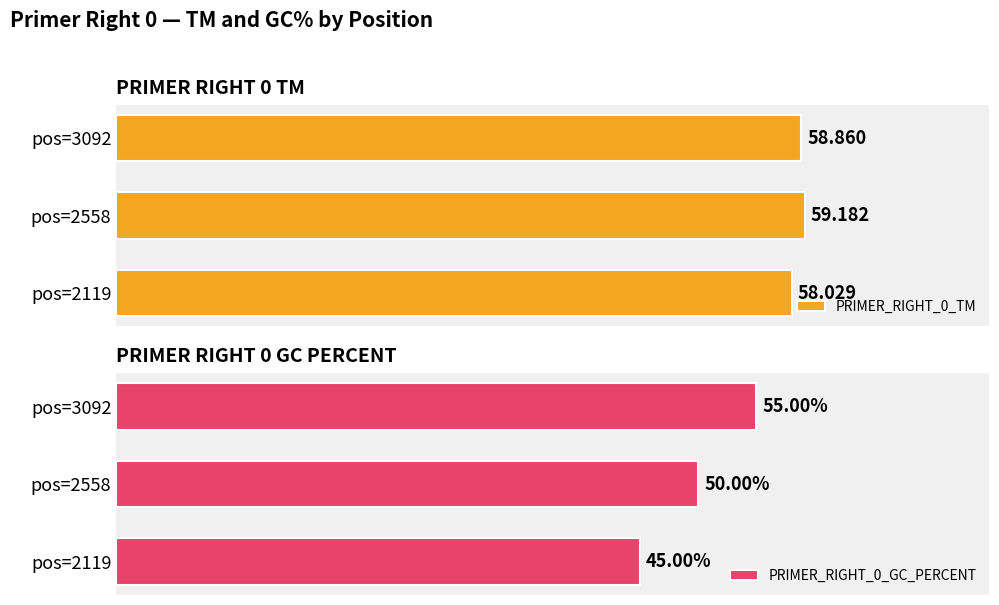

Does the chart contain stacked bars?

No